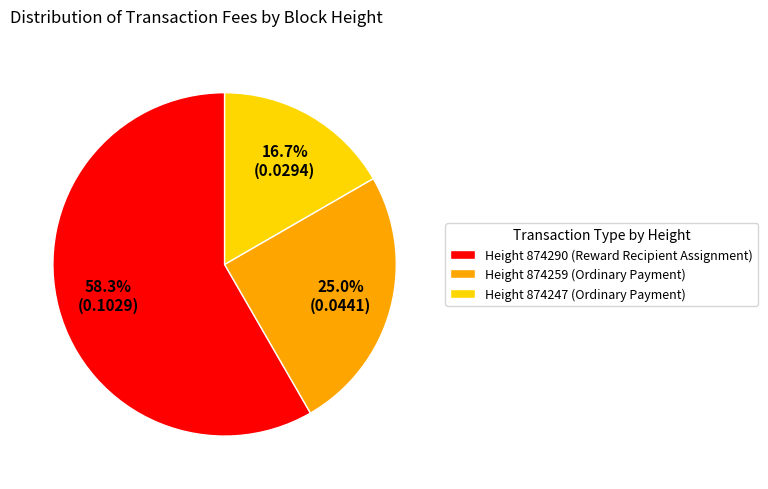

Count the number of slices in the pie.

3